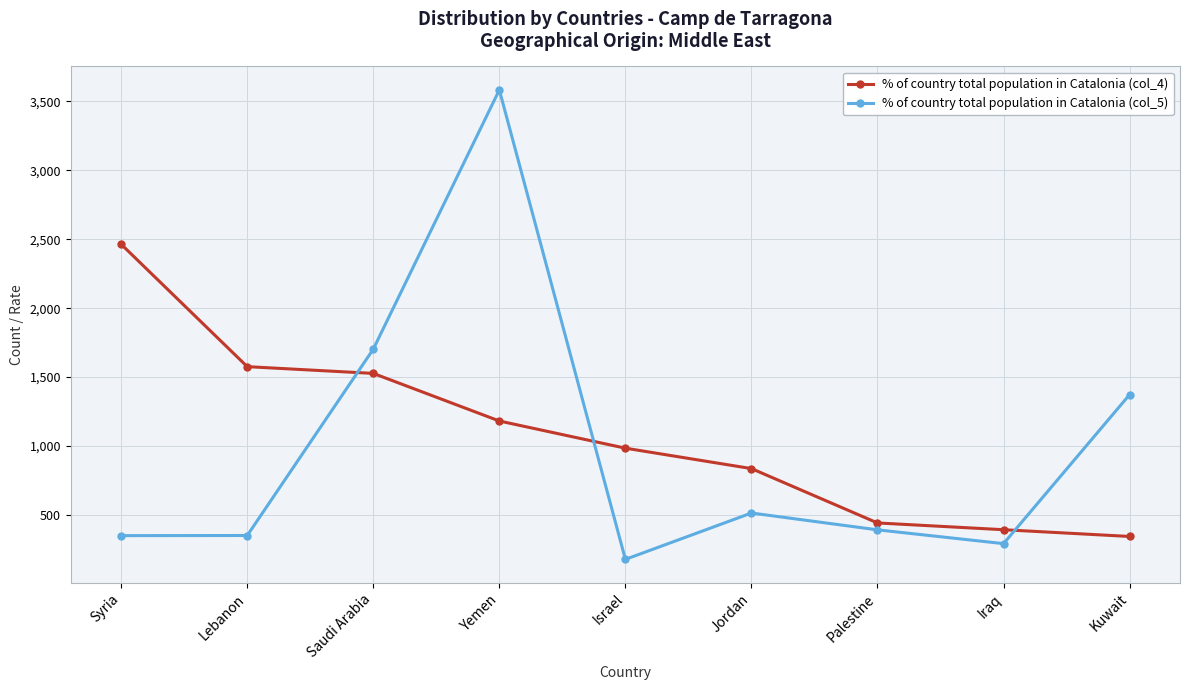

What is the label of the 5th point from the right?

Israel